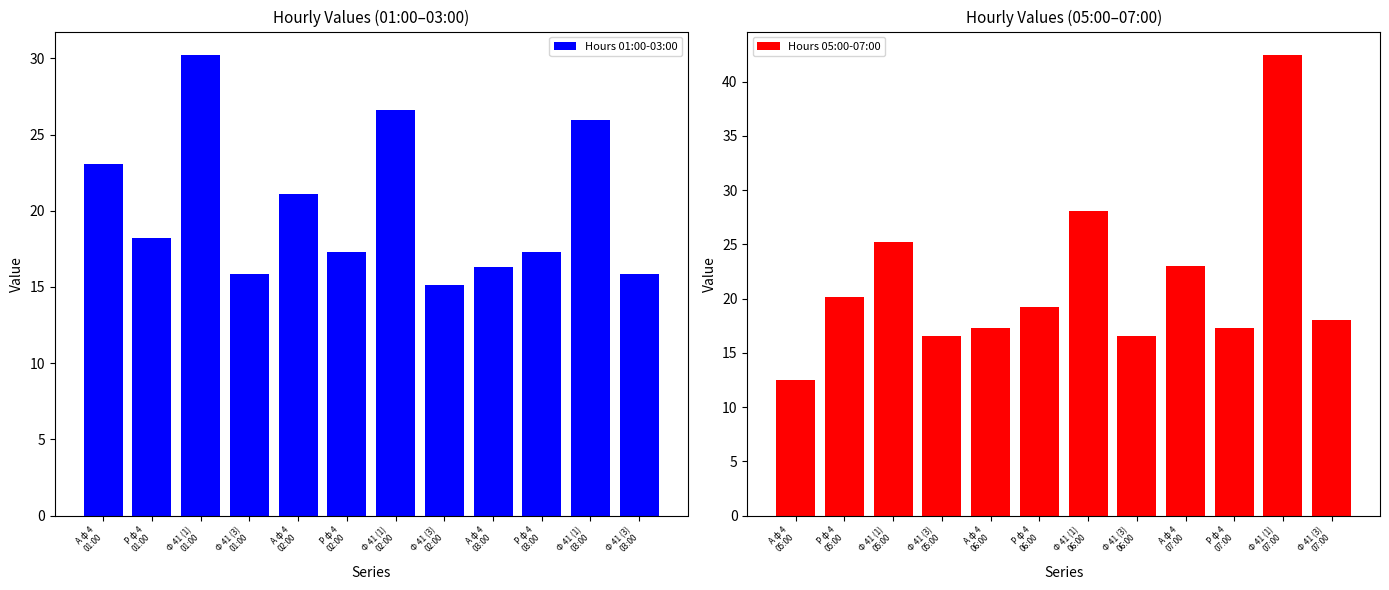

What is the difference between the maximum and second lowest values in the Hours 01:00-03:00 series?

14.4